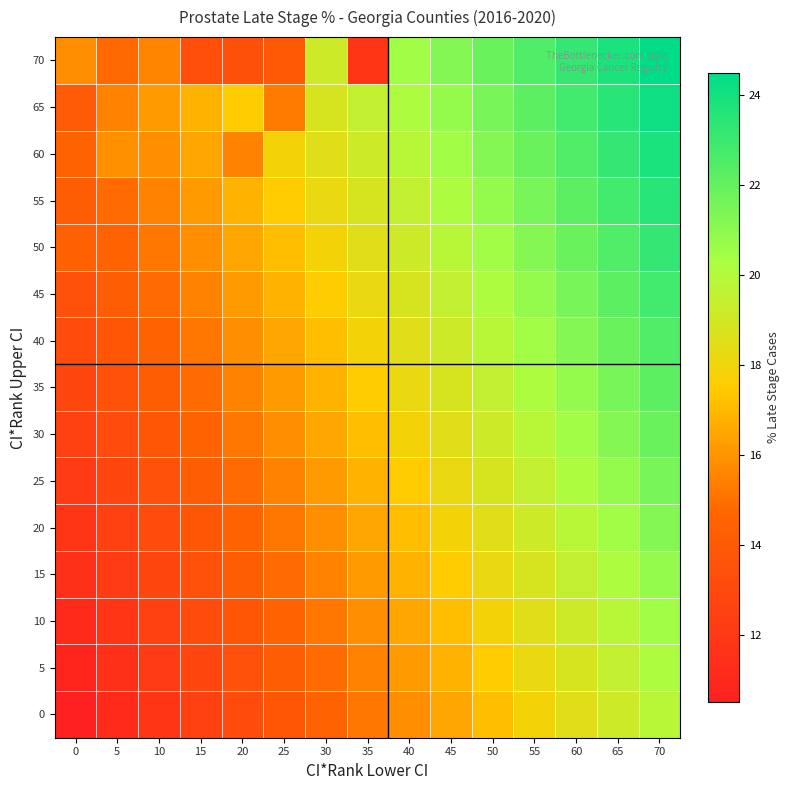

What is the difference between the highest and lowest values at 40?

4.7